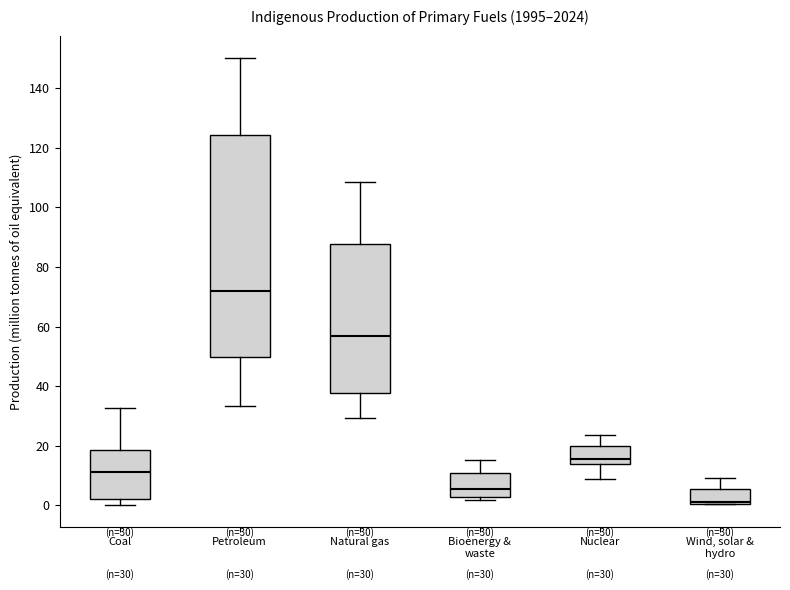

Which box is the tallest, from its lower edge to its upper edge?

Petroleum